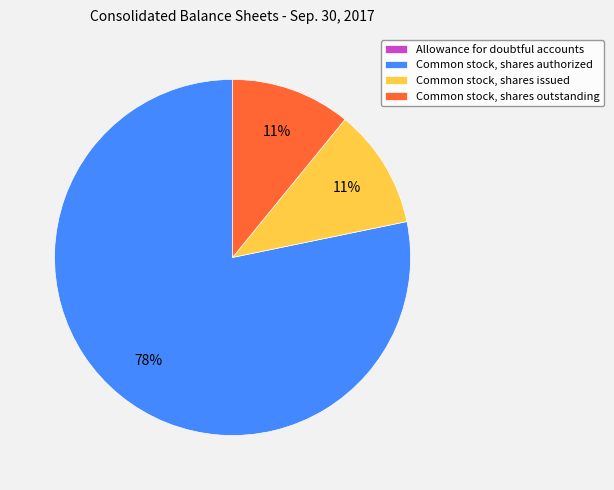

Between Common stock, shares issued and Common stock, shares authorized, which is larger?

Common stock, shares authorized